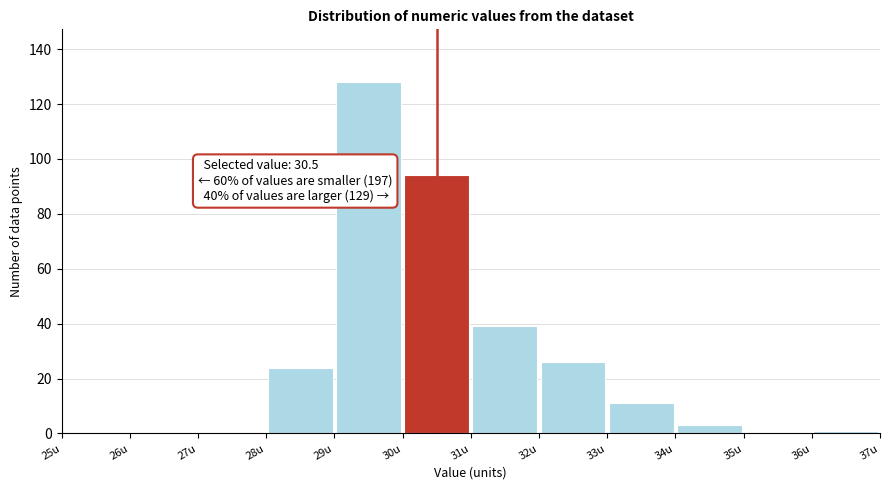

Which range on the x-axis has the tallest bar?

29 to 30